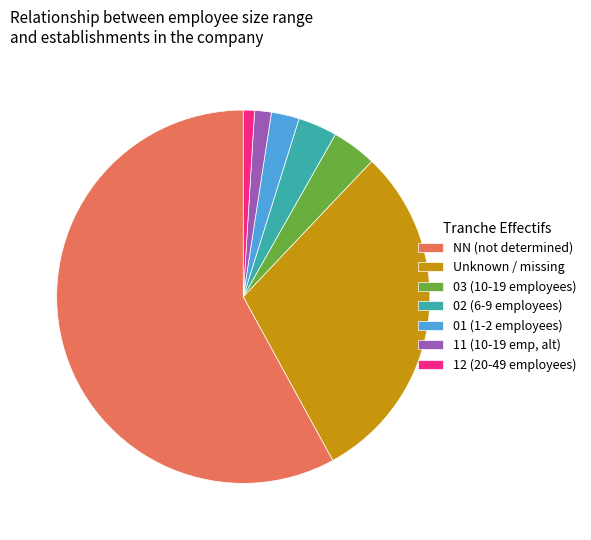

Which category accounts for the majority?

NN (not determined)